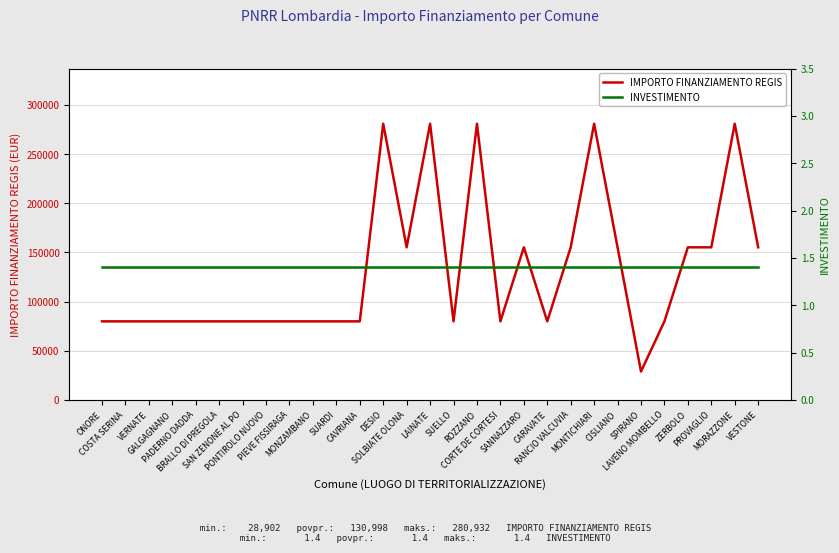

True or false: INVESTIMENTO and IMPORTO FINANZIAMENTO REGIS intersect in this chart.

False